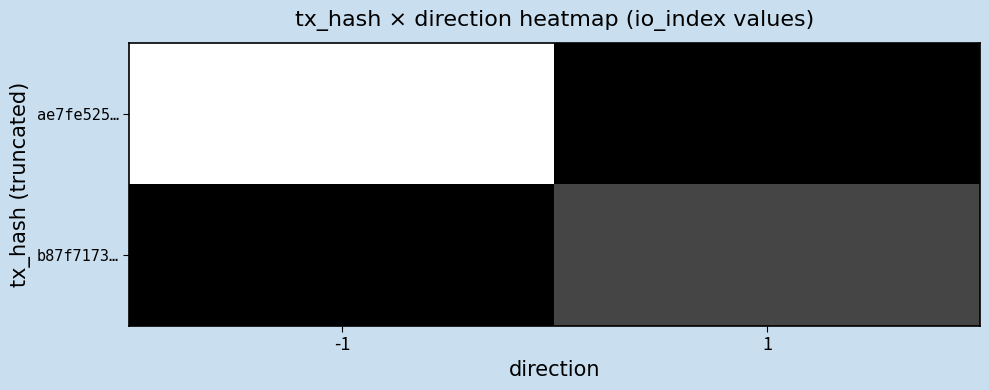

List the series in order of their overall mean, lowest first.

b87f7173…, ae7fe525…